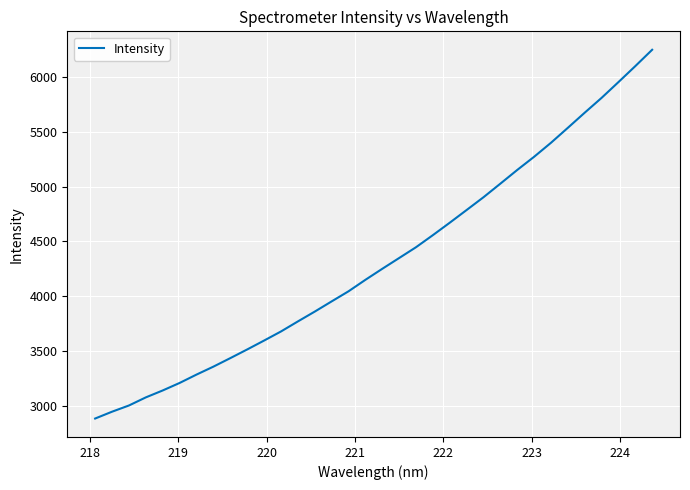

What is the difference between the maximum and minimum values?

3356.6